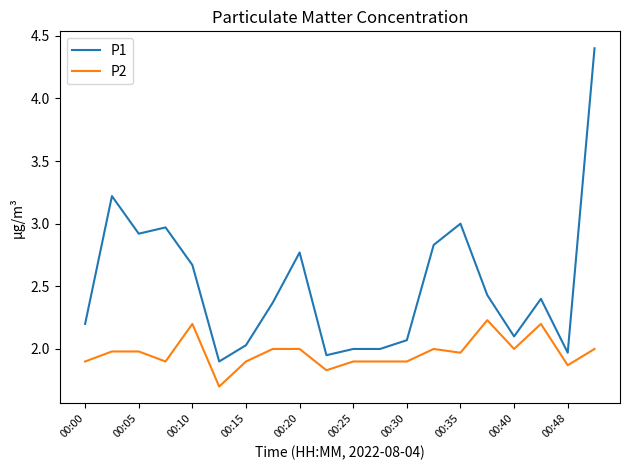

List the series in order of their peak value, lowest first.

P2, P1